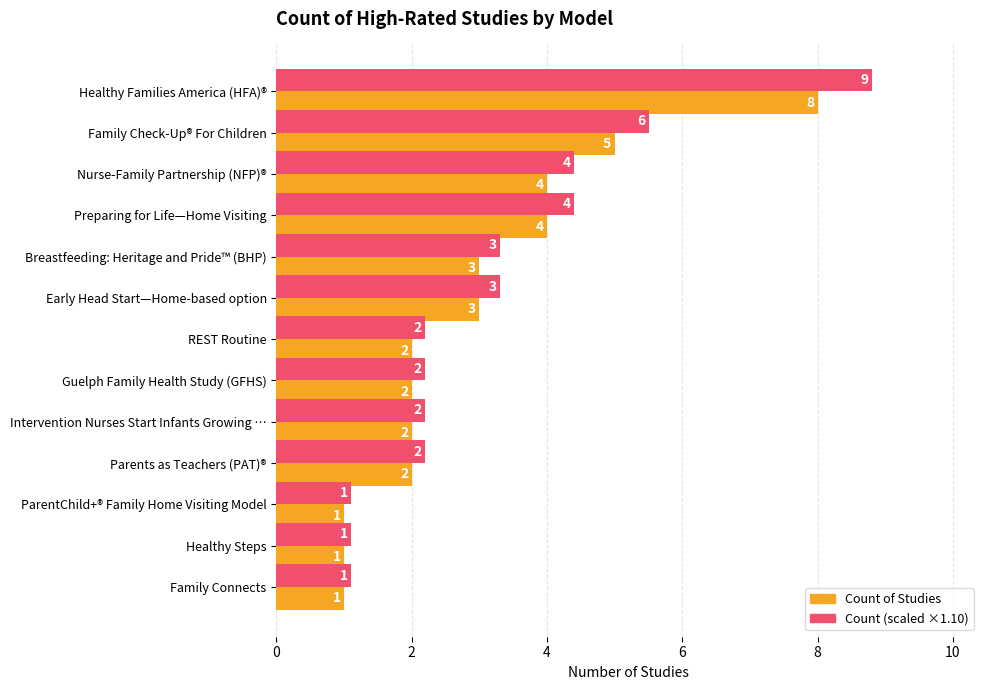

At which category is the sum across all series the highest?

Healthy Families America (HFA)®